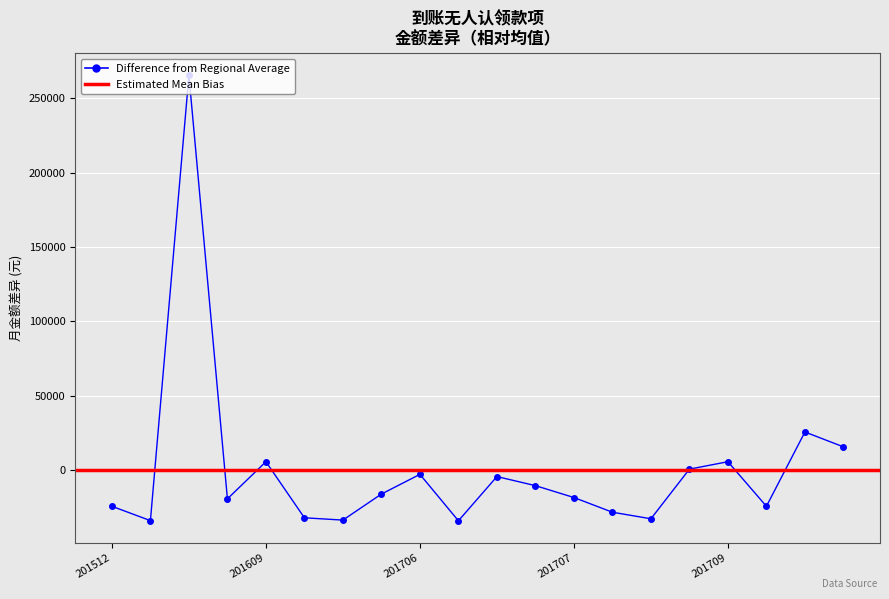

Reading left to right, what are all the values shown in this chart?

-24533.5	-34183.5	265466.5	-19533.5	5466.5	-32283.5	-33825.1	-16298.5	-3033.5	-34293.5	-4533.5	-10643.5	-18633.5	-28533.5	-32937.5	466.5	5466.5	-24533.5	25466.5	15466.5